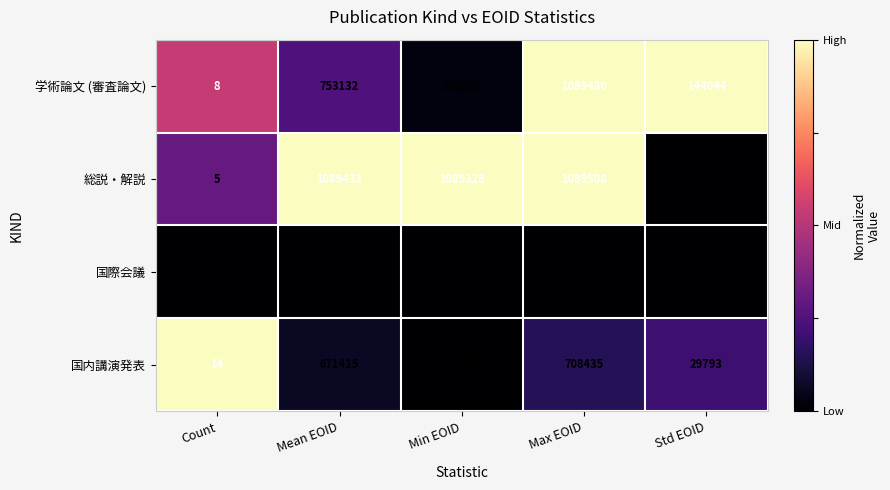

At which label does 国内講演発表 reach its minimum?

Count